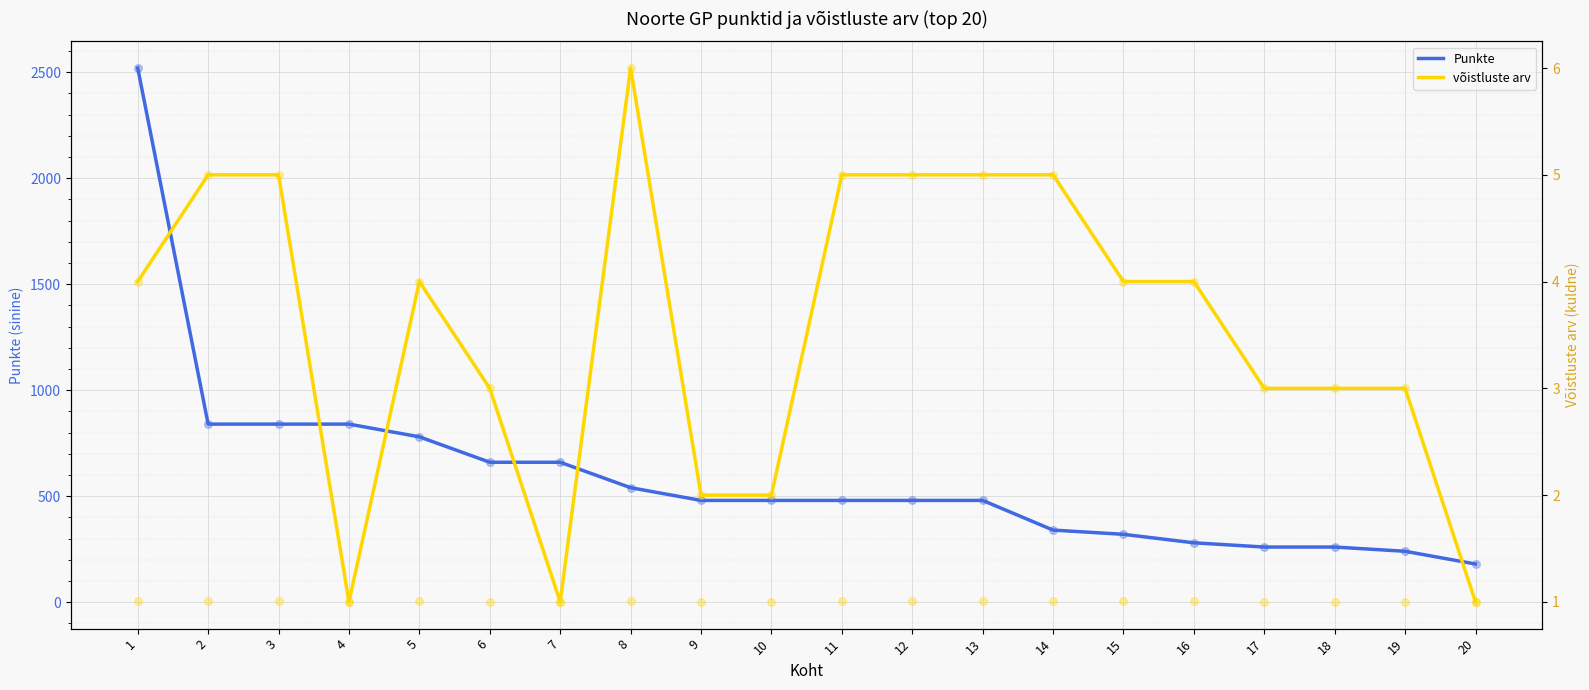

What is the total value across all series at 10?

482